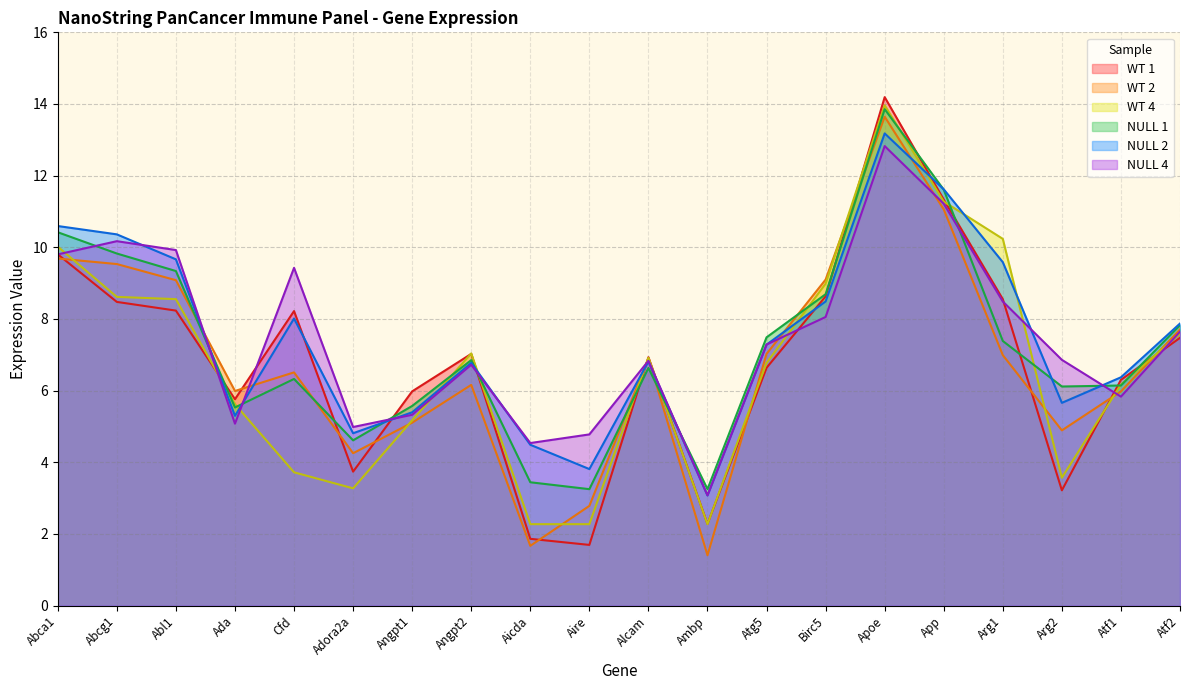

Where is the first local minimum for WT 1?

Ada